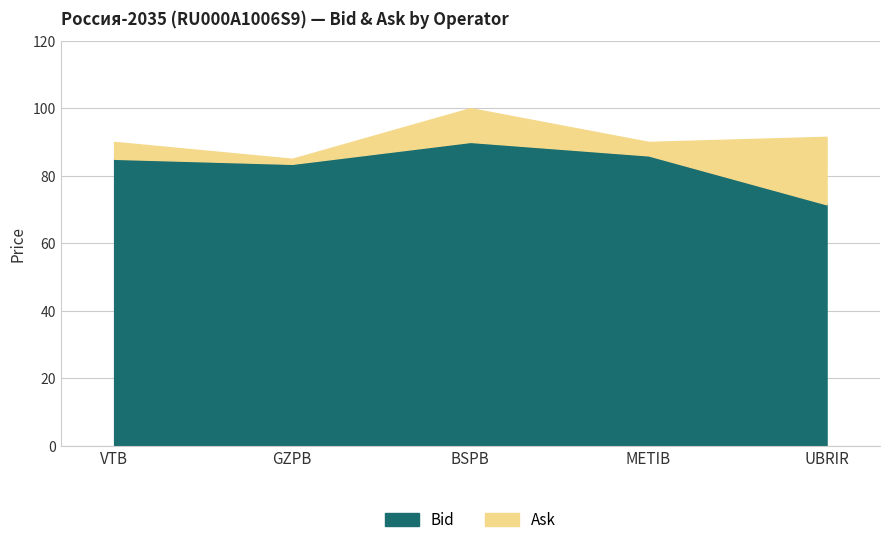

Reading right to left, list all the values displayed in this chart.

Bid: 71.5	86.0	90.0	83.5	85.0
Ask: 91.5	90.0	100.0	85.0	90.0